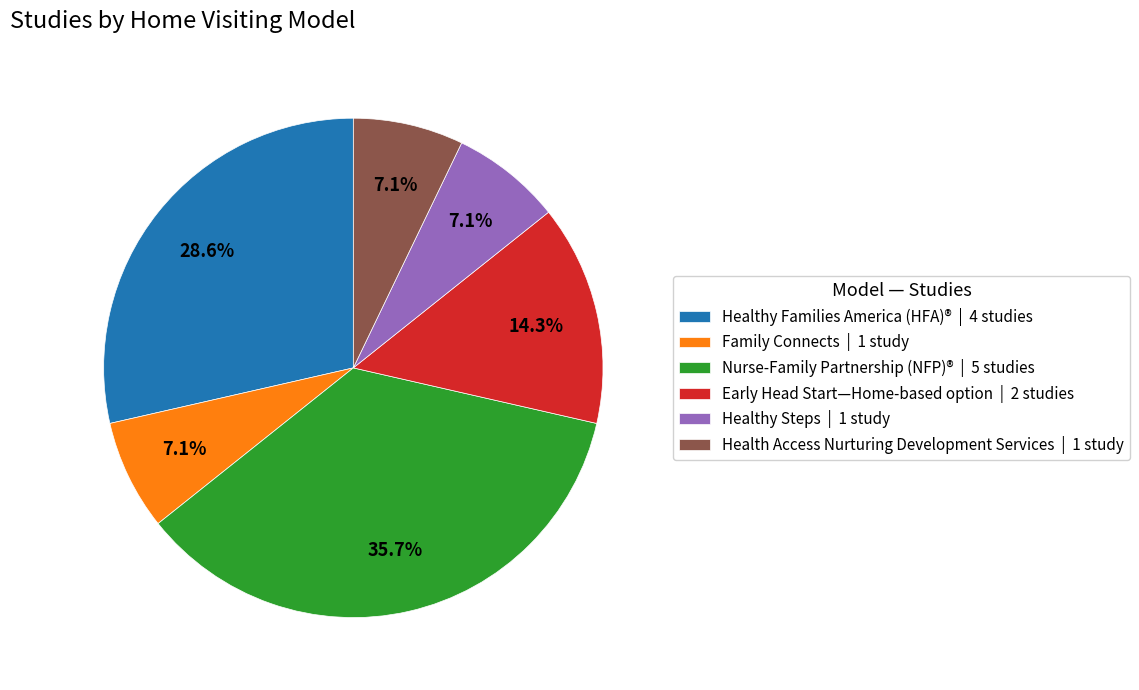

To the nearest percent, what is the combined percentage of Healthy Families America (HFA)® and Family Connects?

36%